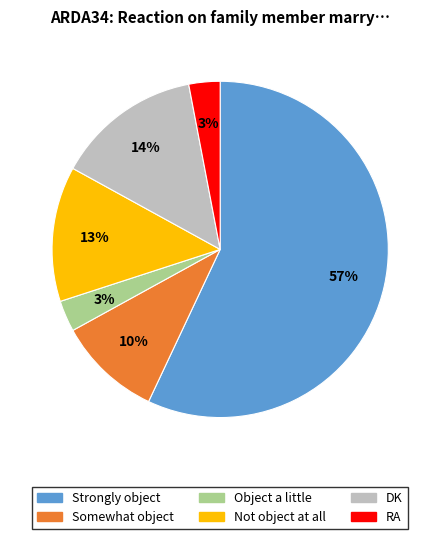

The Somewhat object slice represents 10% of the pie. True or false?

True